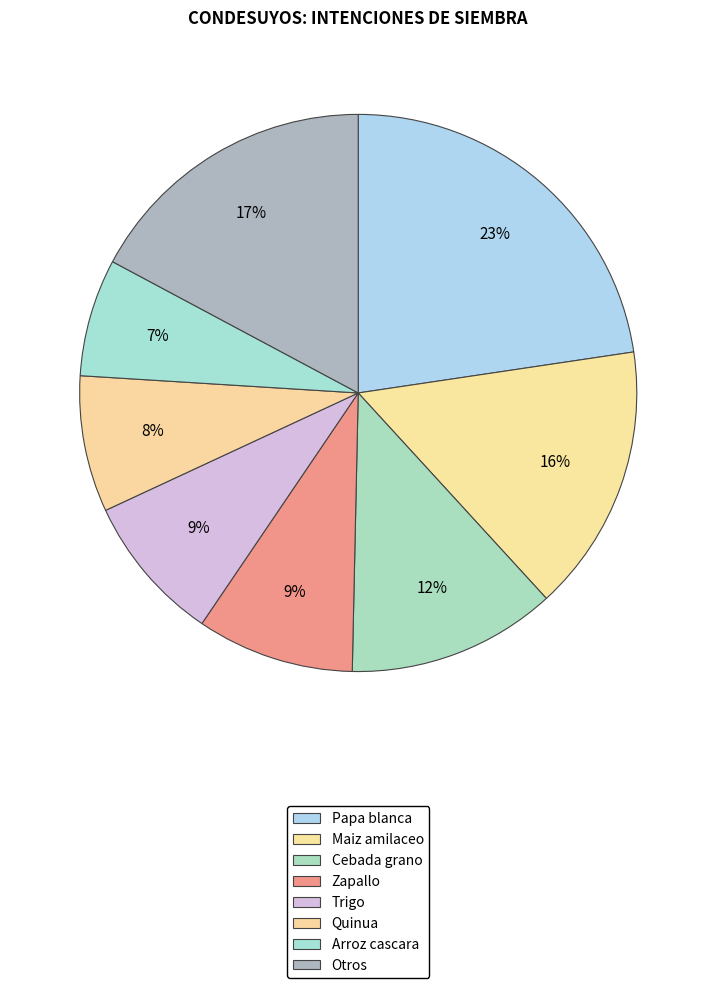

Which slice is the largest?

Papa blanca